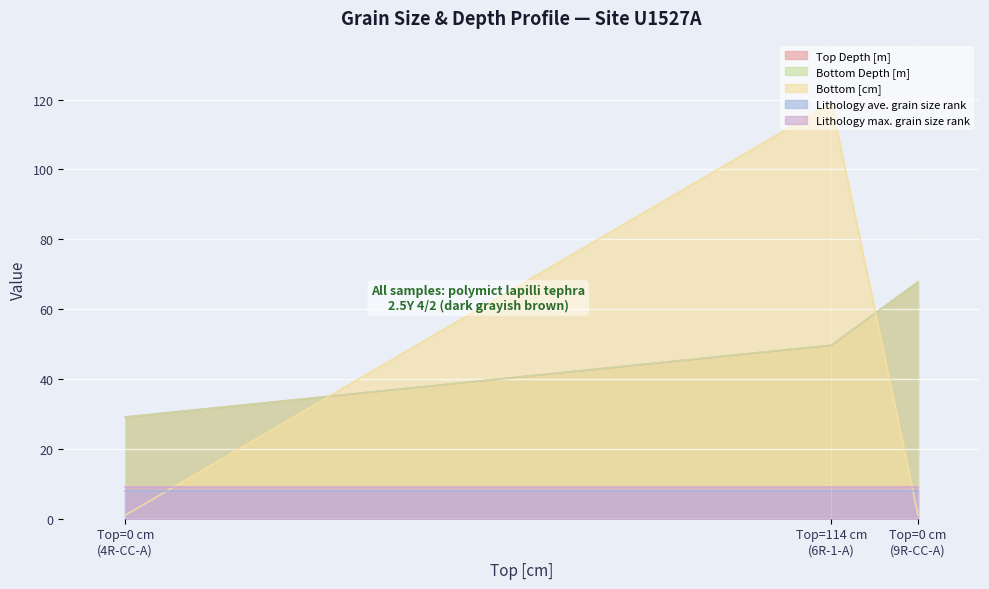

What is the spread (max minus min) of values at 0?

28.1